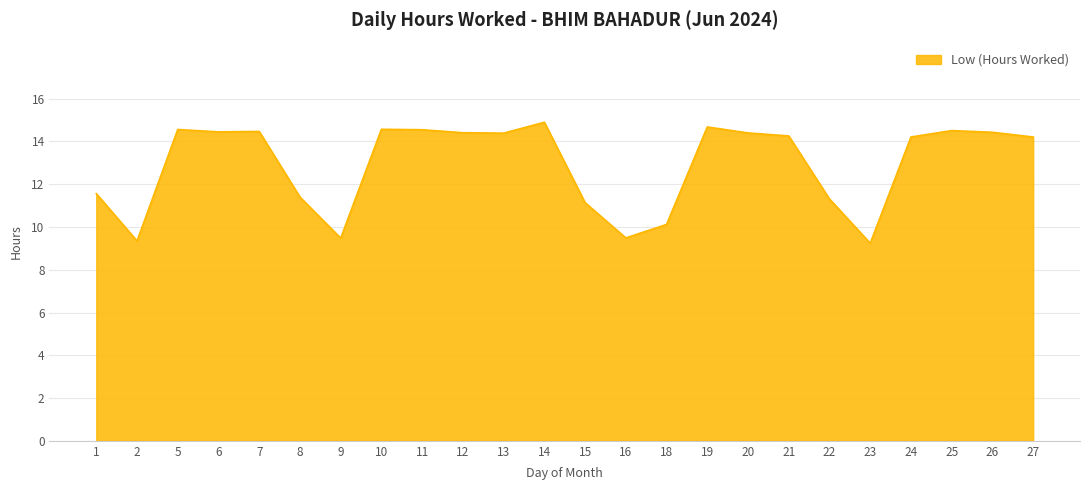

What is the ratio of the value at 8 to the value at 13?

0.8